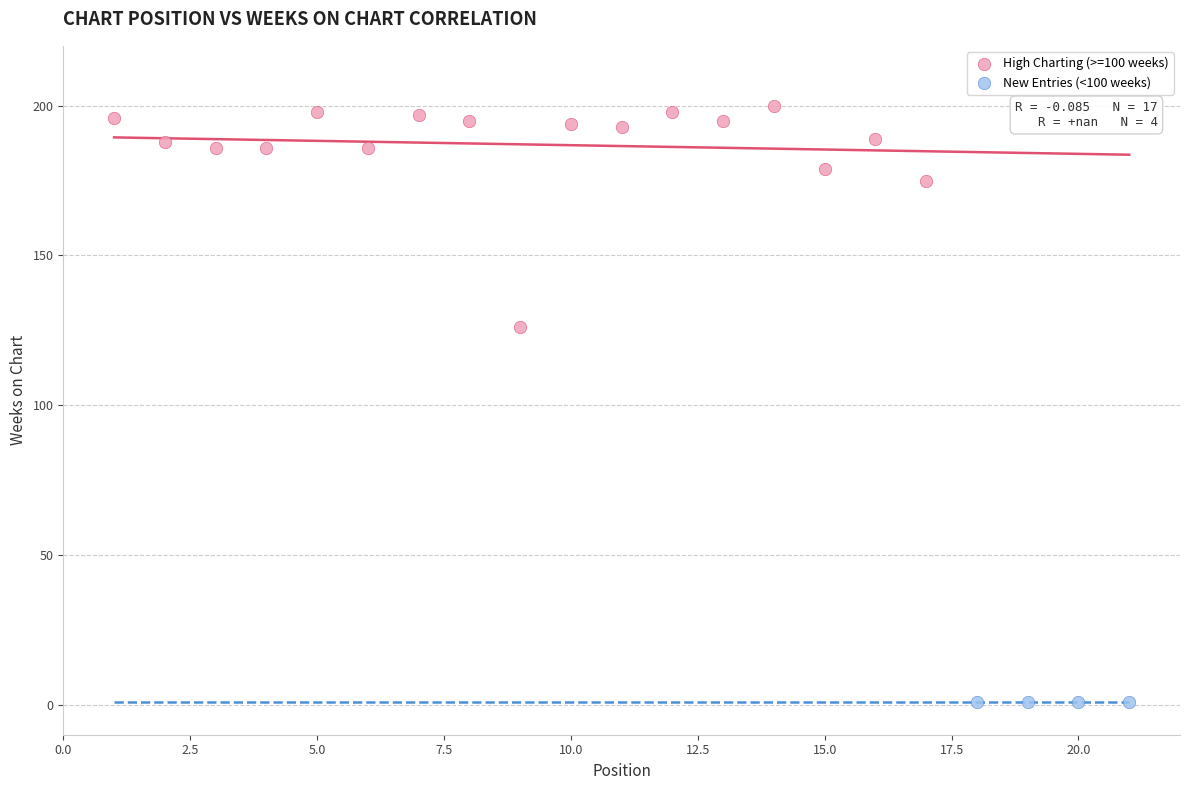

Which series reaches the maximum Y coordinate?

High Charting (>=100 weeks)